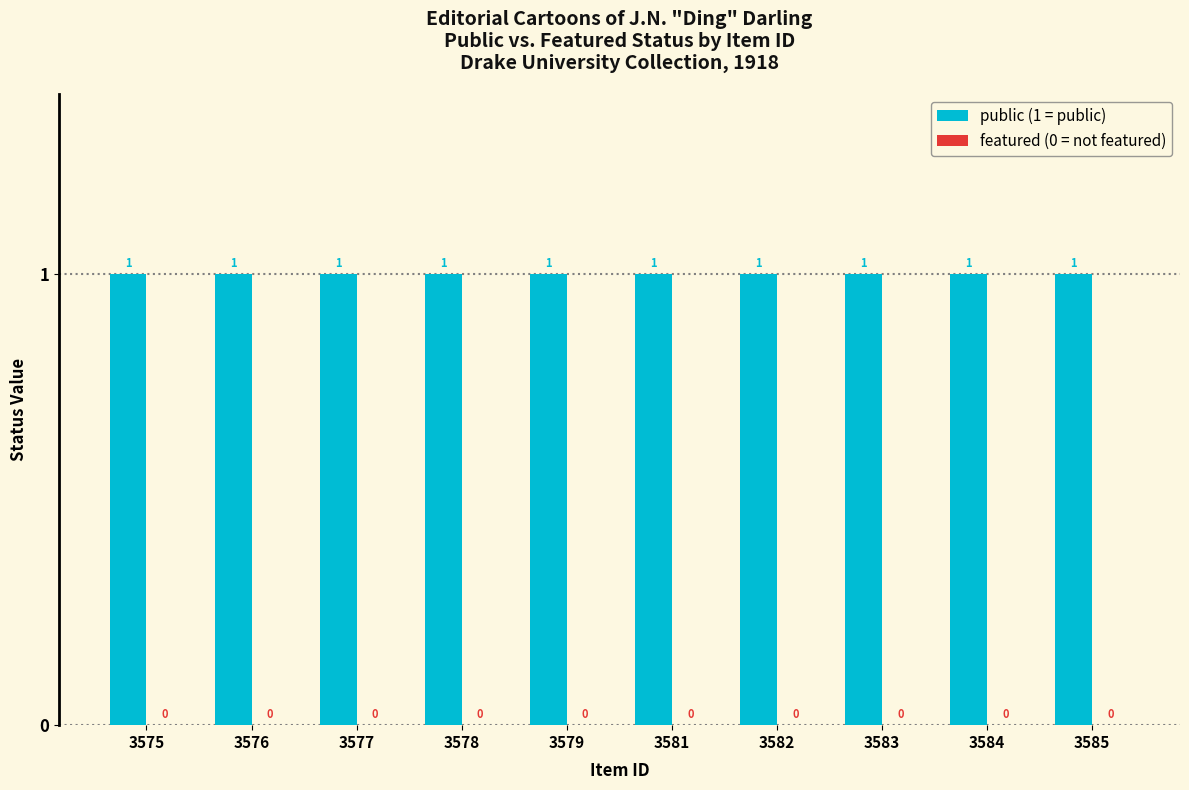

Reading left to right, transcribe all the data shown in this chart.

public: 3575=1	3576=1	3577=1	3578=1	3579=1	3581=1	3582=1	3583=1	3584=1	3585=1
featured: 3575=0	3576=0	3577=0	3578=0	3579=0	3581=0	3582=0	3583=0	3584=0	3585=0